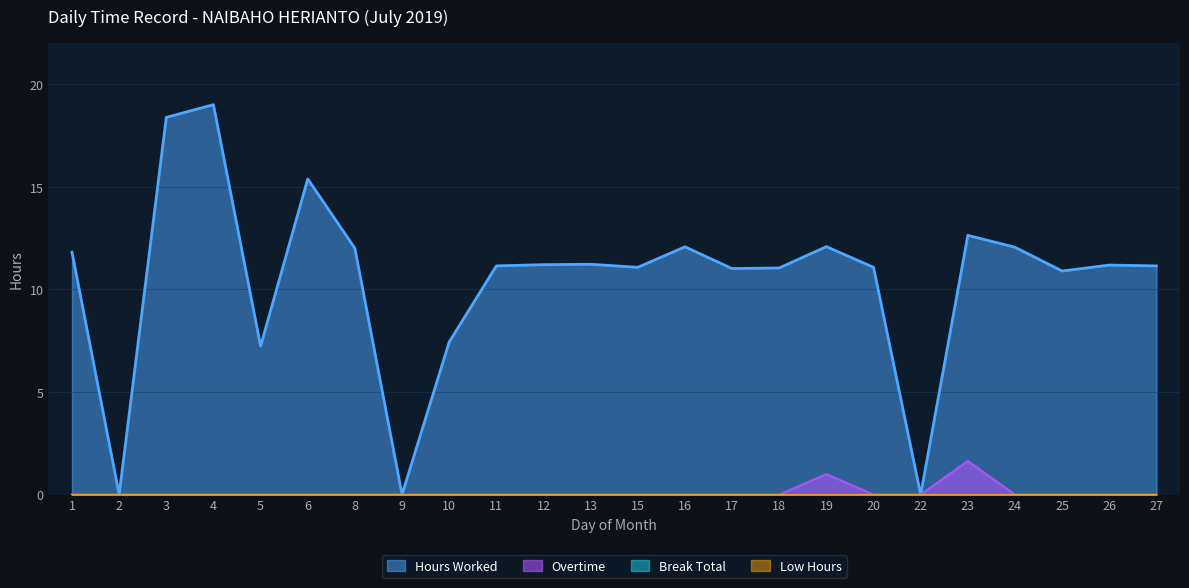

Rank the series at 9 from lowest to highest value.

Hours Worked, Overtime